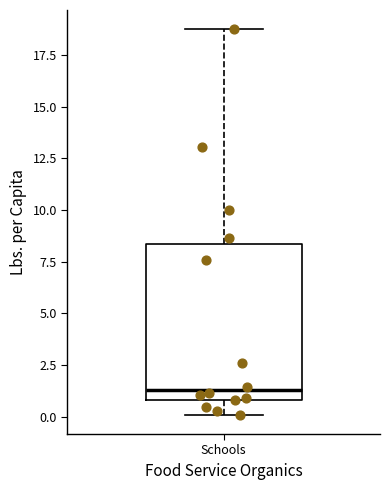

Read this box plot against the y-axis: the position of the median line, the range covered by the box, and the ends of both whiskers. The values are not printed on the chart, so give them approximately, as read against the axis.

median 1.5, box 1.0 to 8.5, whiskers 0.0 to 18.5